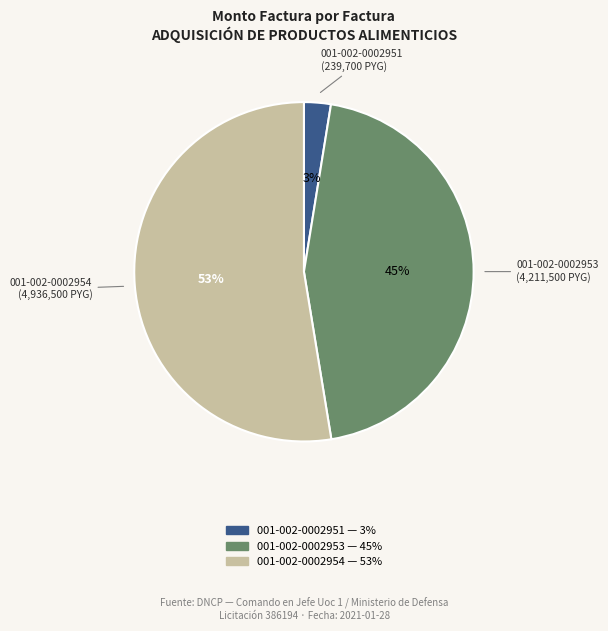

True or false: 001-002-0002951 accounts for 3% of the total.

True